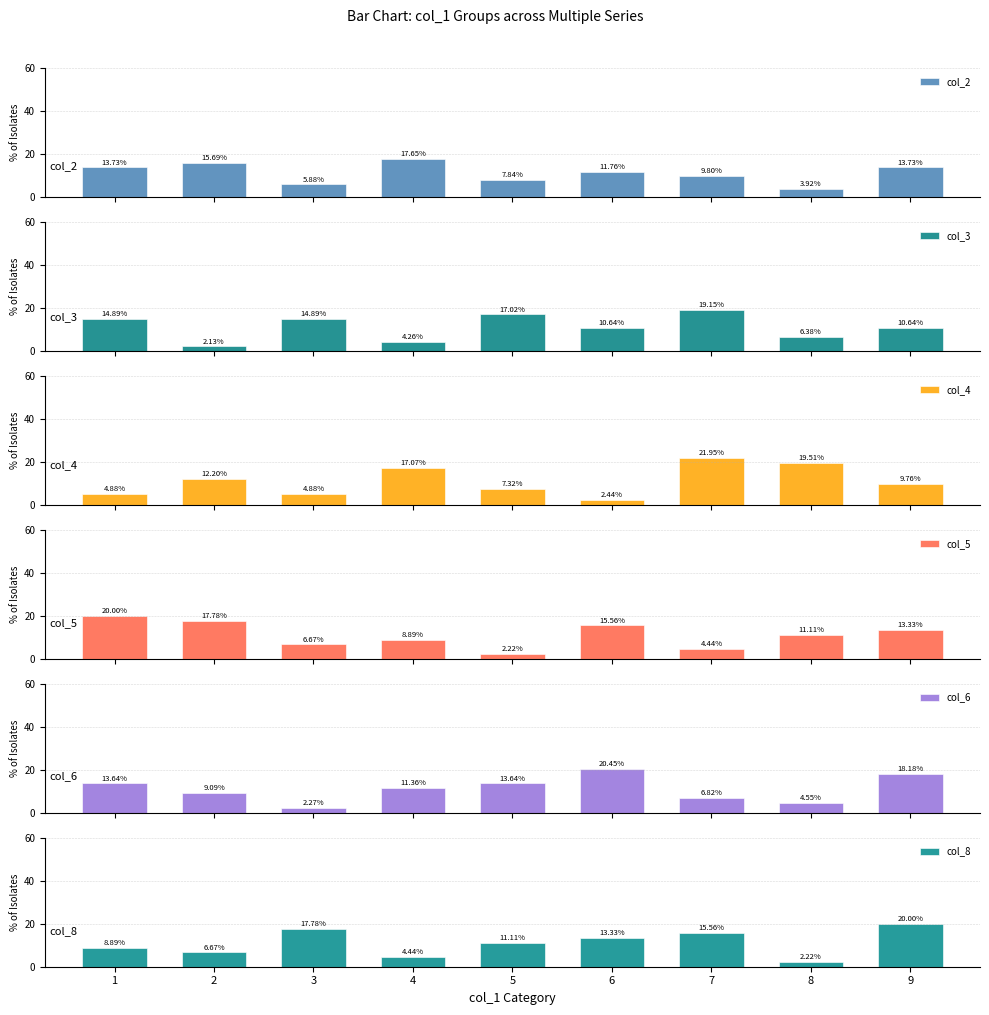

Is the value of col_8 at 8 greater than the value of col_2 at 6?

No